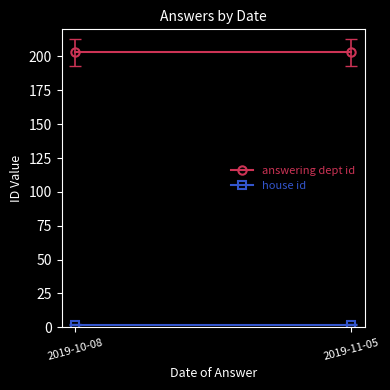

What is the difference between the highest and lowest values at 2019-11-05?

201